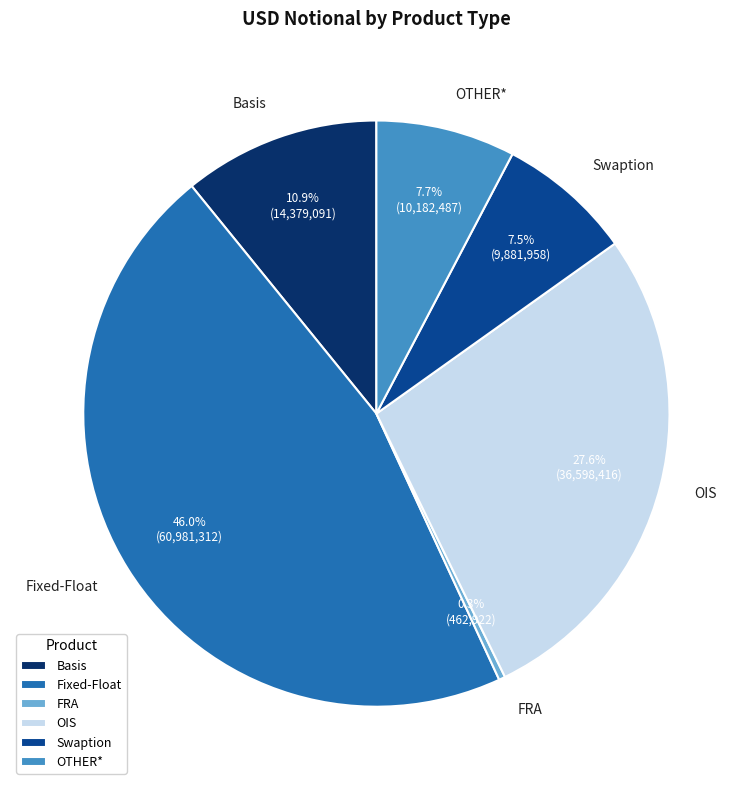

Count the number of slices in the pie.

6